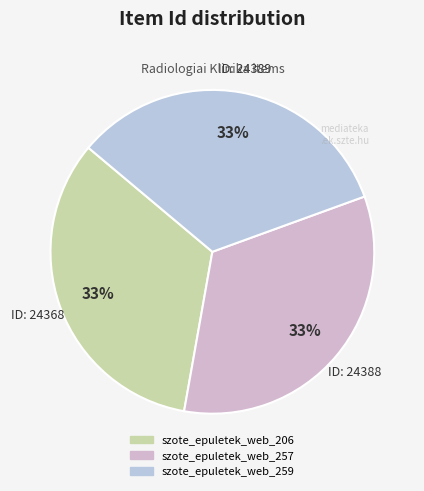

Count the number of slices in the pie.

3